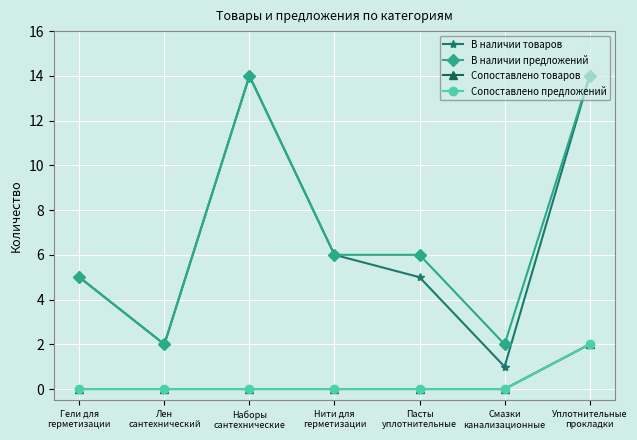

Is this an area chart (filled region under the line)?

No